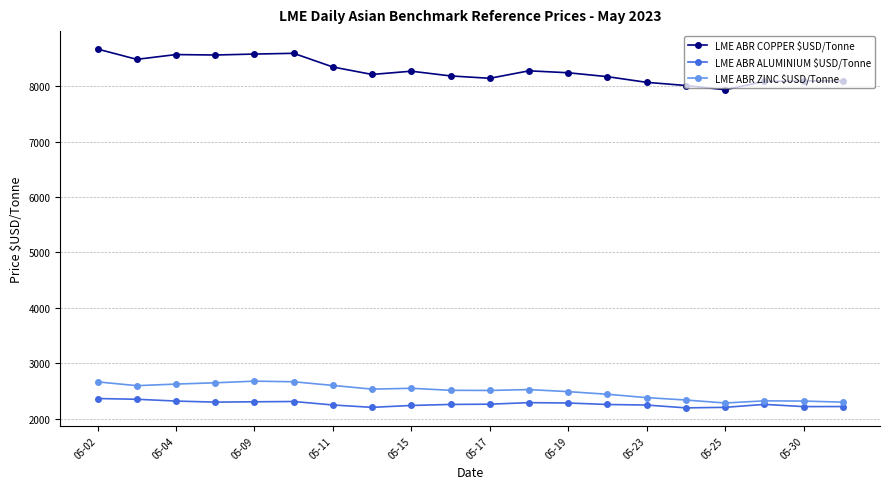

What is the value of the LME ABR ALUMINIUM $USD/Tonne point at the 18th from the left?

2259.7